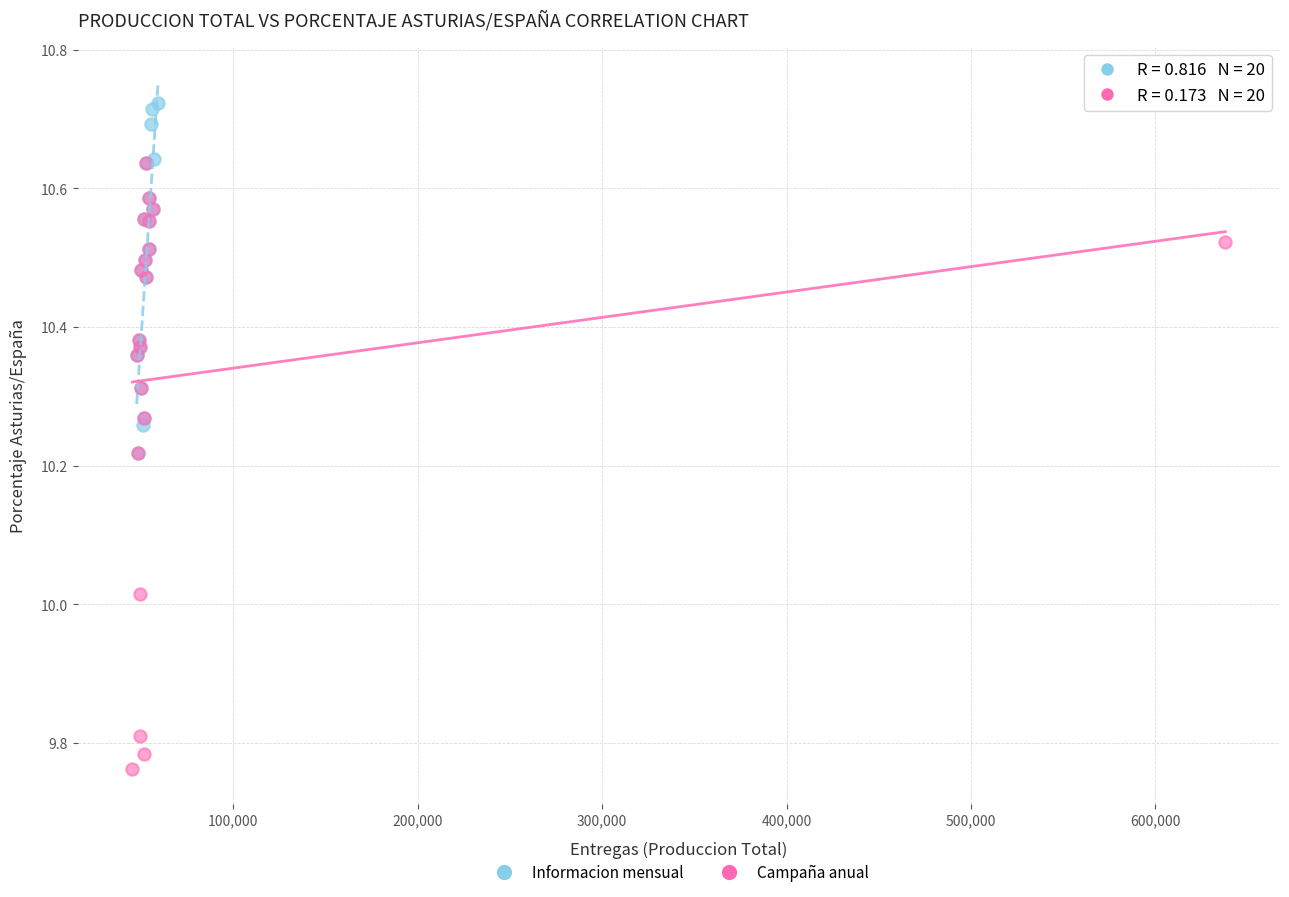

Which series contains the highest Y value?

Informacion mensual